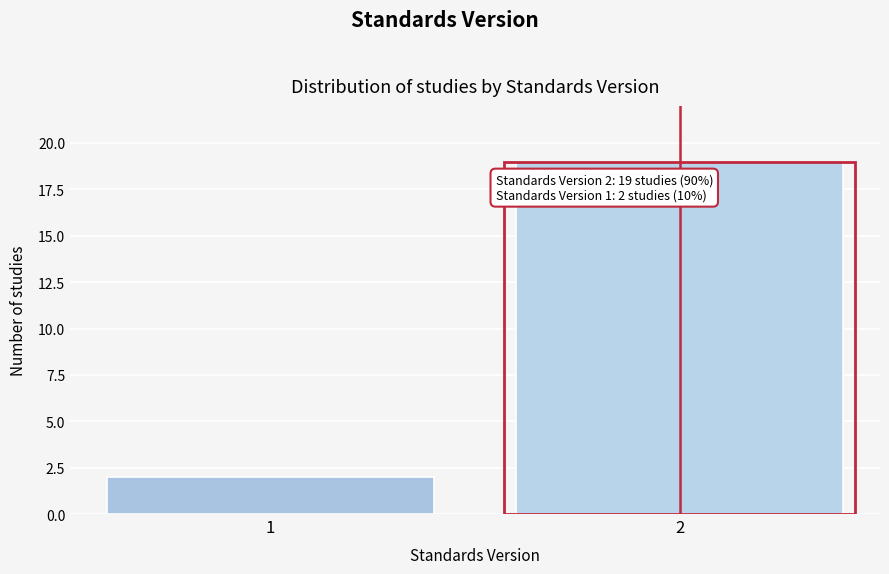

Reading left to right, list all the values displayed in this chart.

1=2	2=19